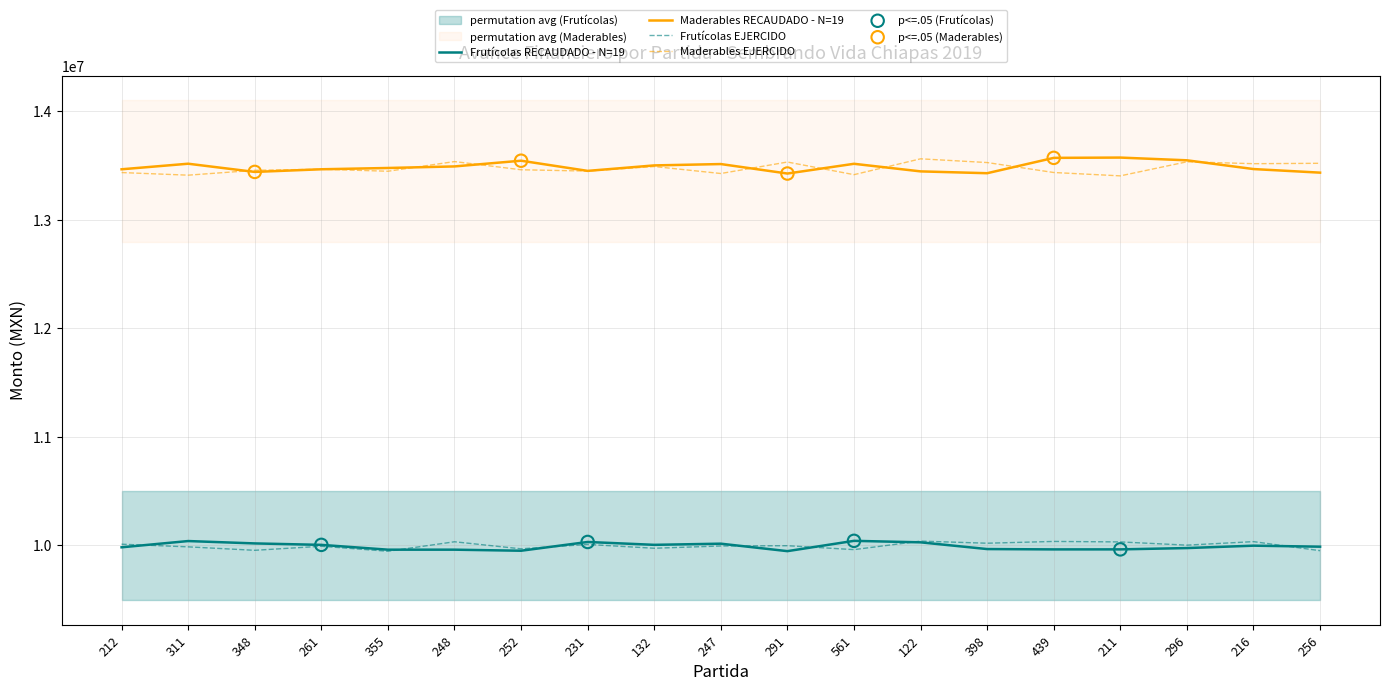

Is the value of Maderables RECAUDADO - N=19 at 216 greater than the value of Frutícolas RECAUDADO - N=19 at 261?

Yes